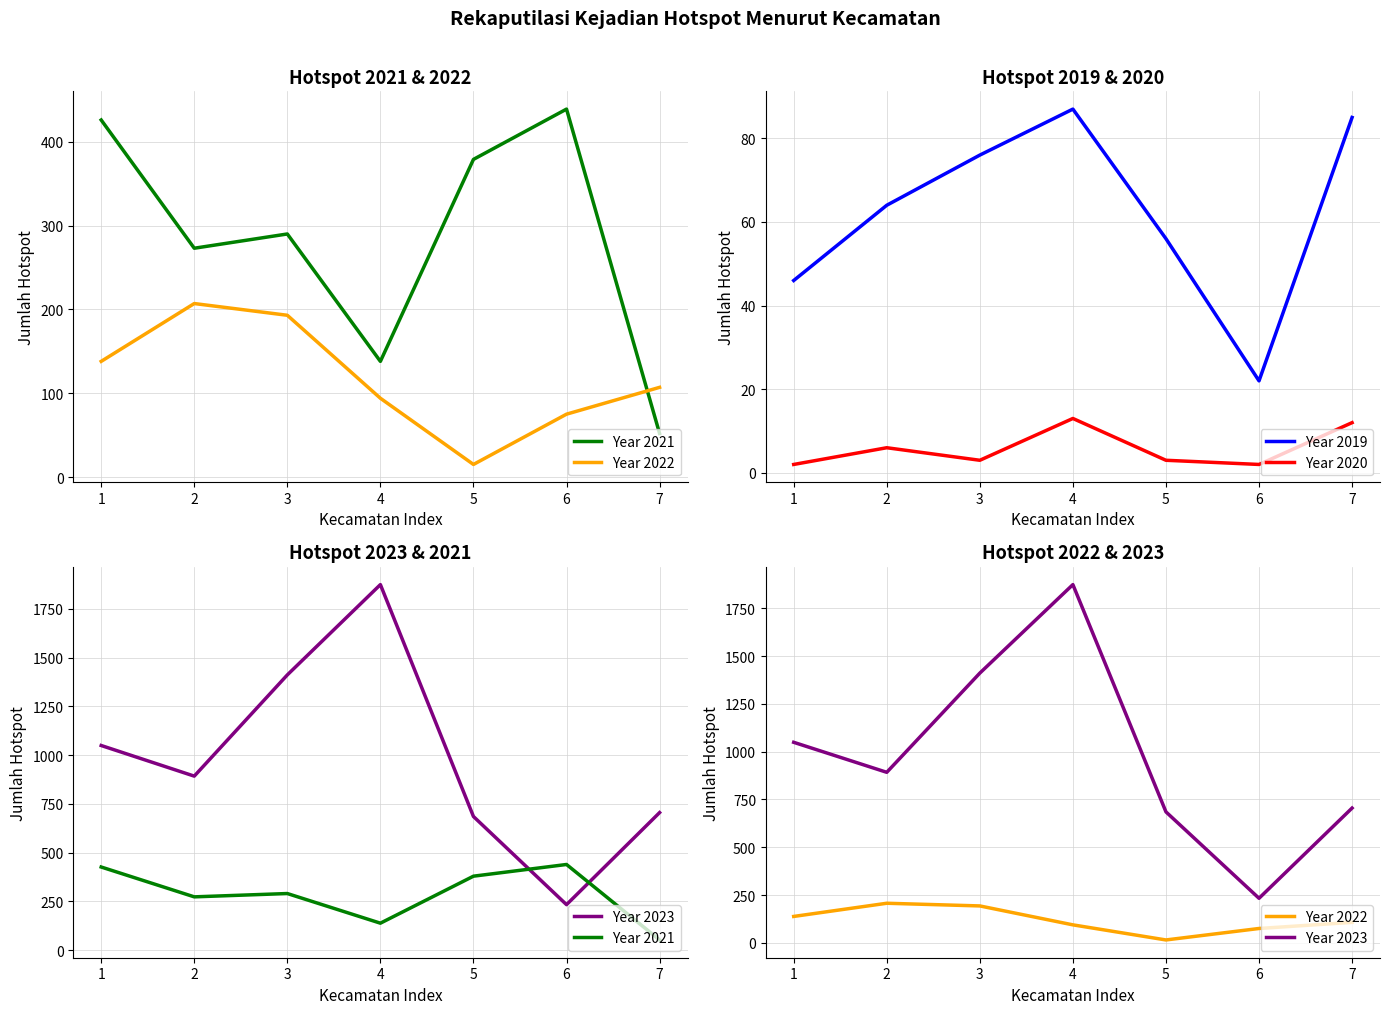

Which category has the highest value across all series?

4